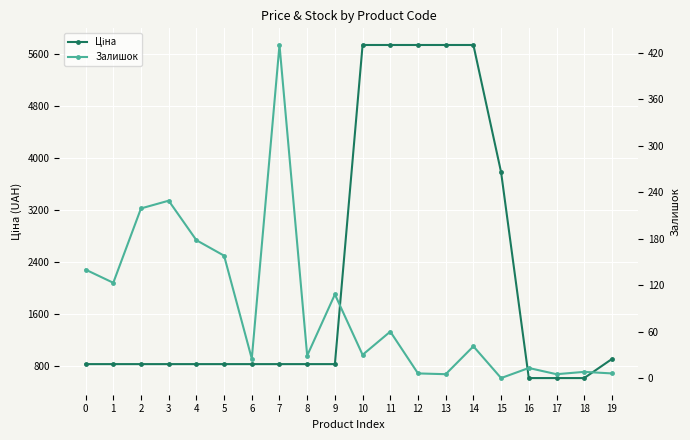

What is the sum of the Ціна values at 16 and 12?

6349.7